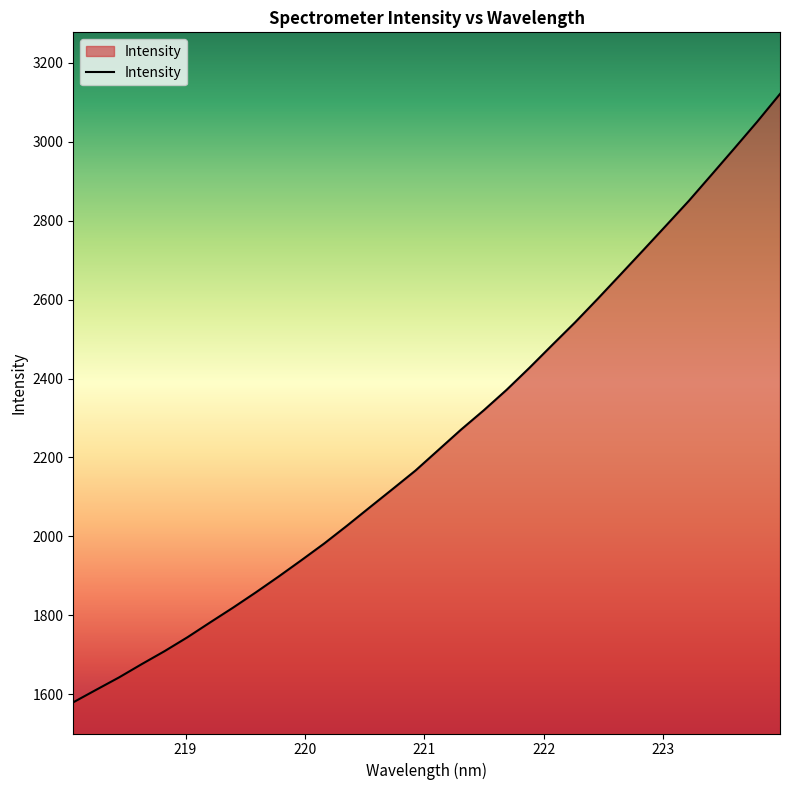

How many lines are shown in the chart?

1